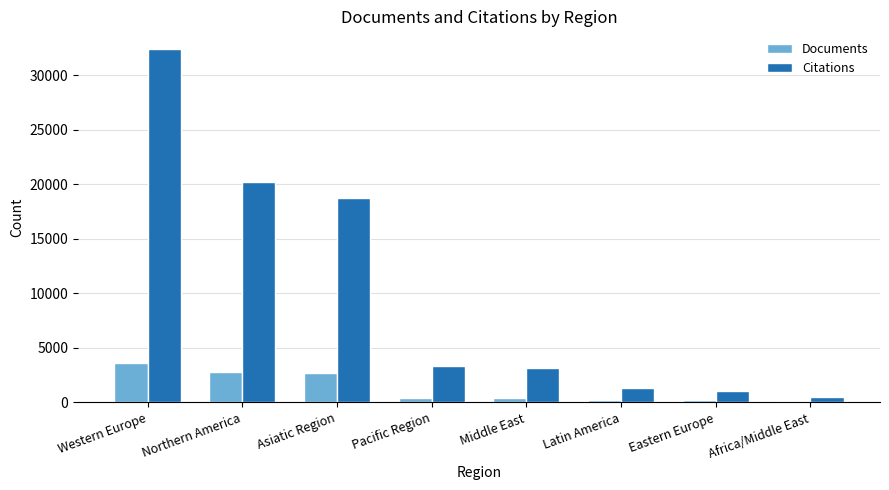

What is the approximate value of Citations at Africa/Middle East?

463